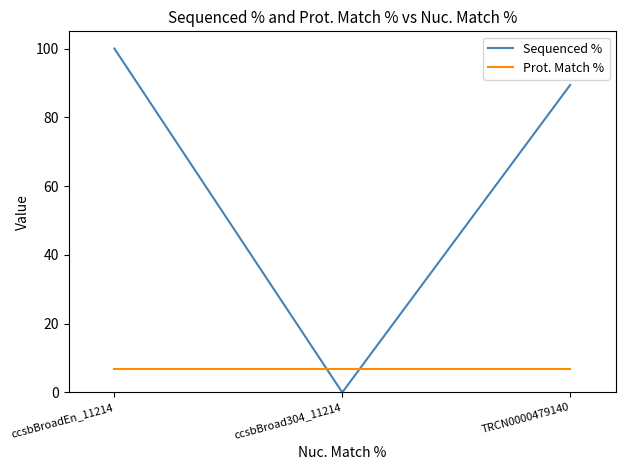

Reading left to right, transcribe all the data shown in this chart.

Sequenced %: ccsbBroadEn_11214=100.0	ccsbBroad304_11214=0.0	TRCN0000479140=89.4
Prot. Match %: ccsbBroadEn_11214=6.7	ccsbBroad304_11214=6.7	TRCN0000479140=6.7